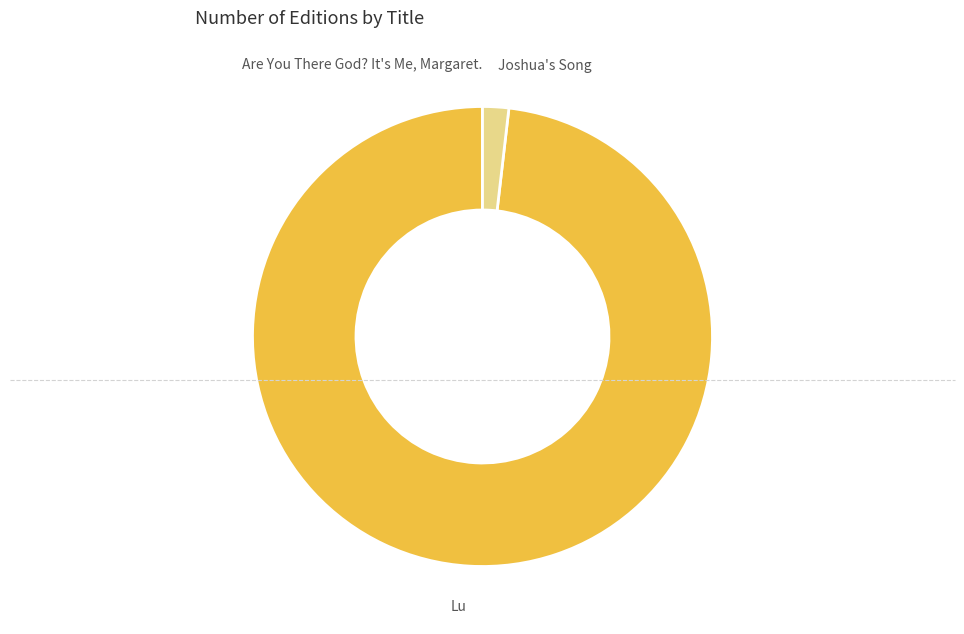

Which slice is the largest?

Lu